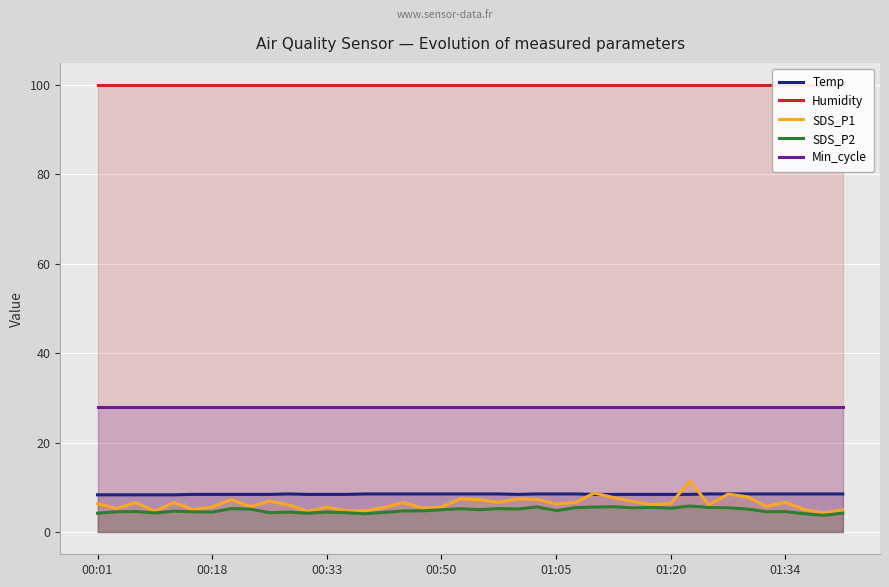

Read the SDS_P1 value at 31.

11.3